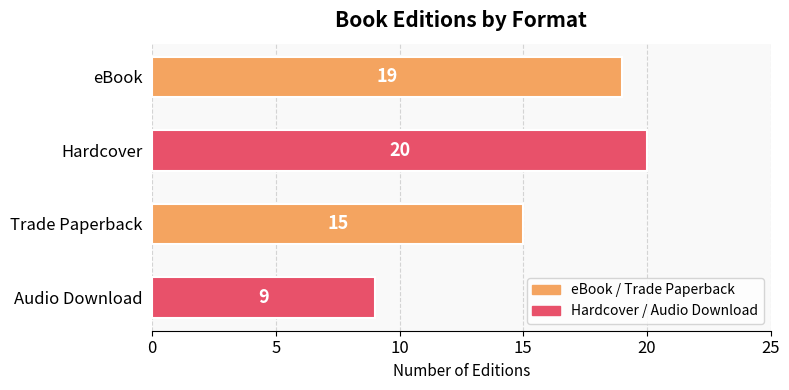

How many bars are there in total?

4